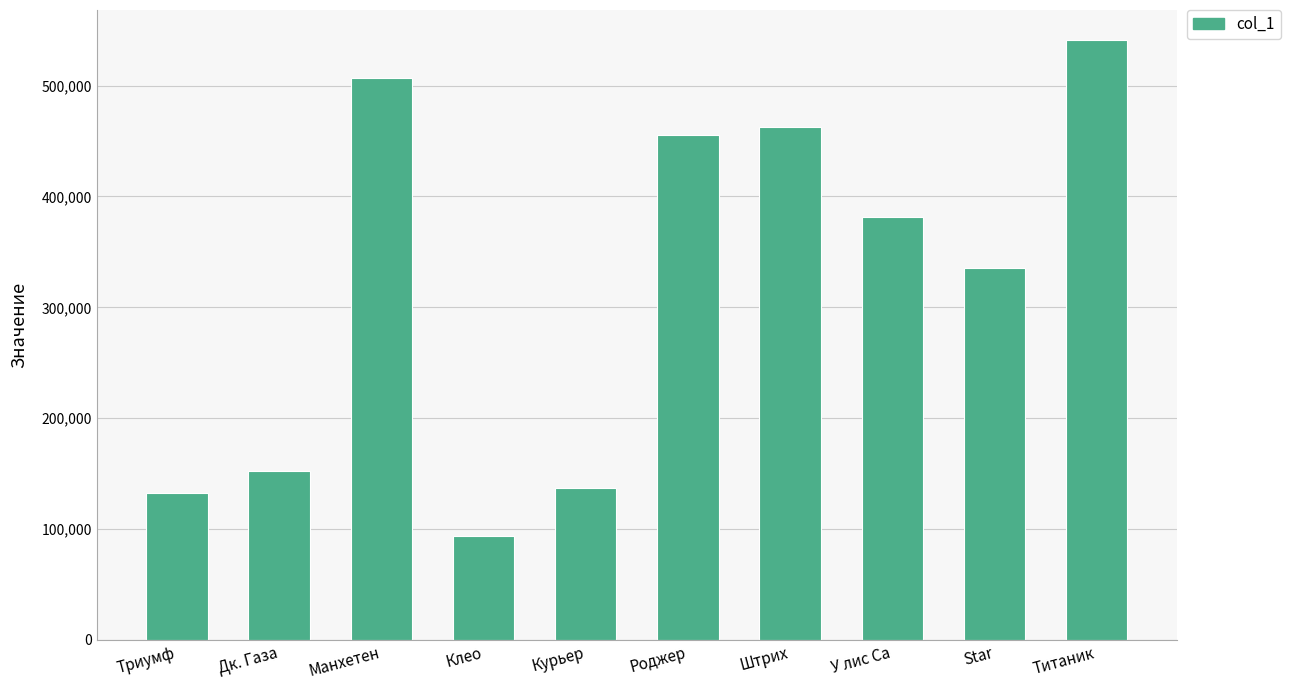

Reading left to right, list all the values displayed in this chart.

Триумф=132240	Дк. Газа=152685	Манхетен=507210	Клео=93960	Курьер=136590	Роджер=455880	Штрих=462840	У лис Са=381930	Star=335820	Титаник=541140